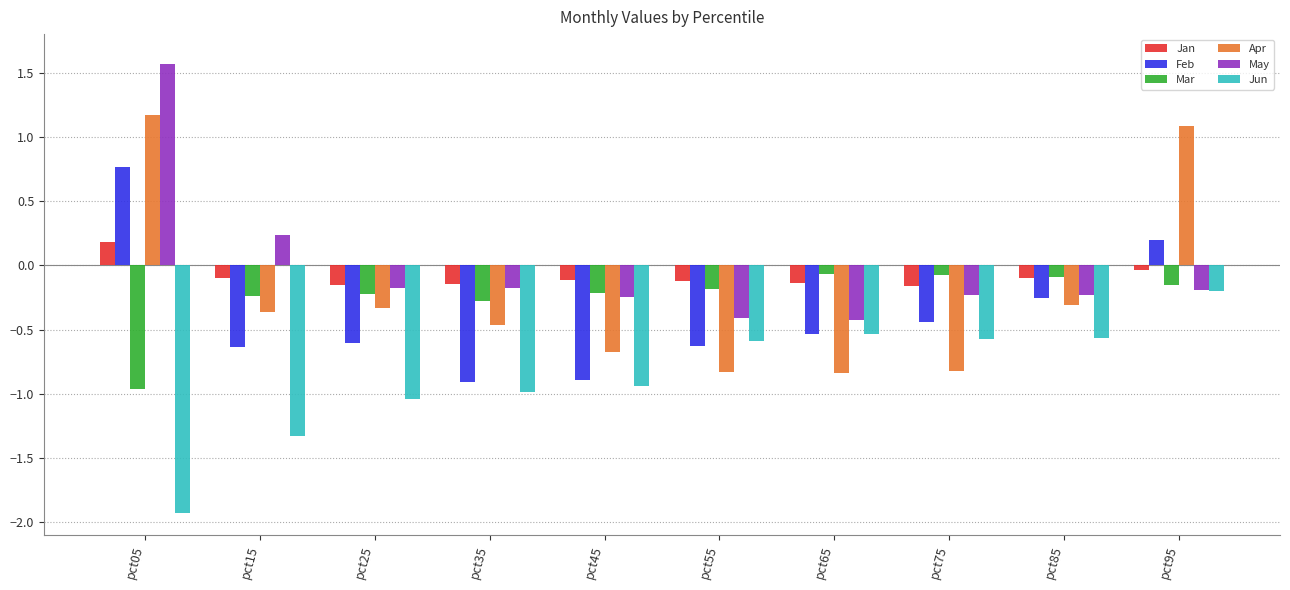

Is it true that Apr equals -0.7 at pct45?

True